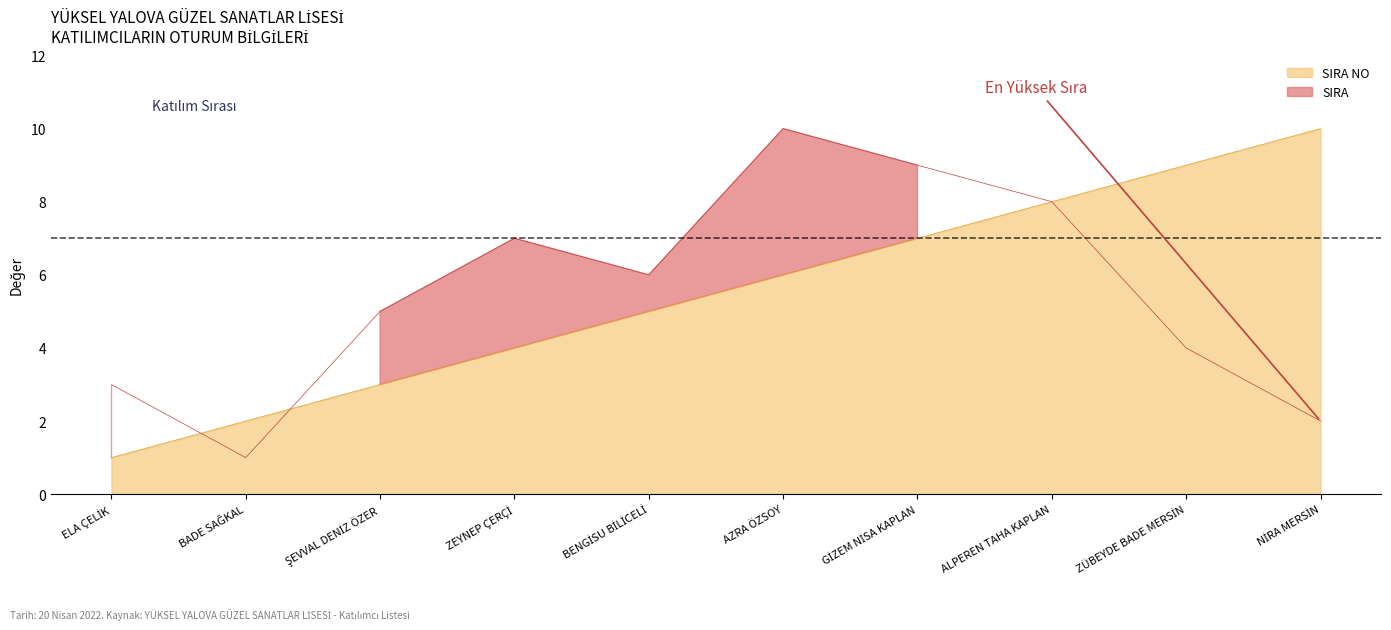

What value does the SIRA series have at ALPEREN TAHA KAPLAN?

8